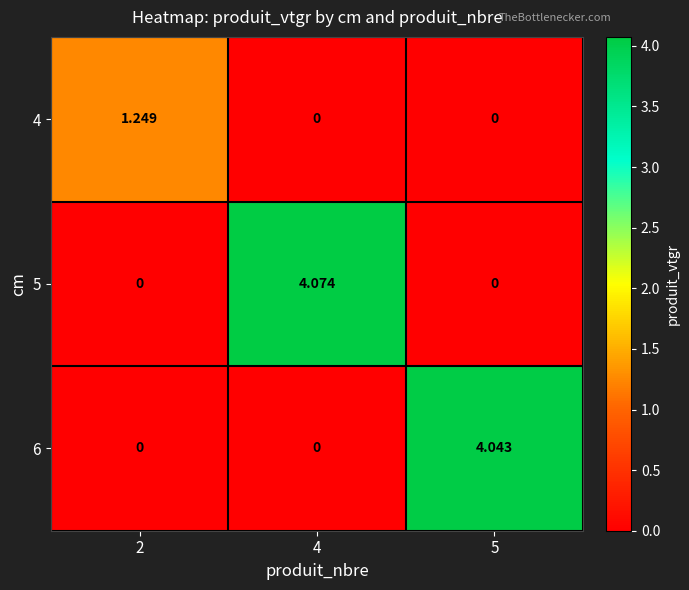

Is the value of 6 at 5 greater than the value of 5 at 5?

Yes